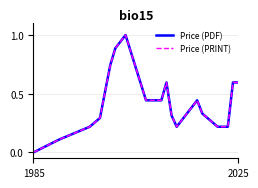

Does the chart display data point markers on the line(s)?

No